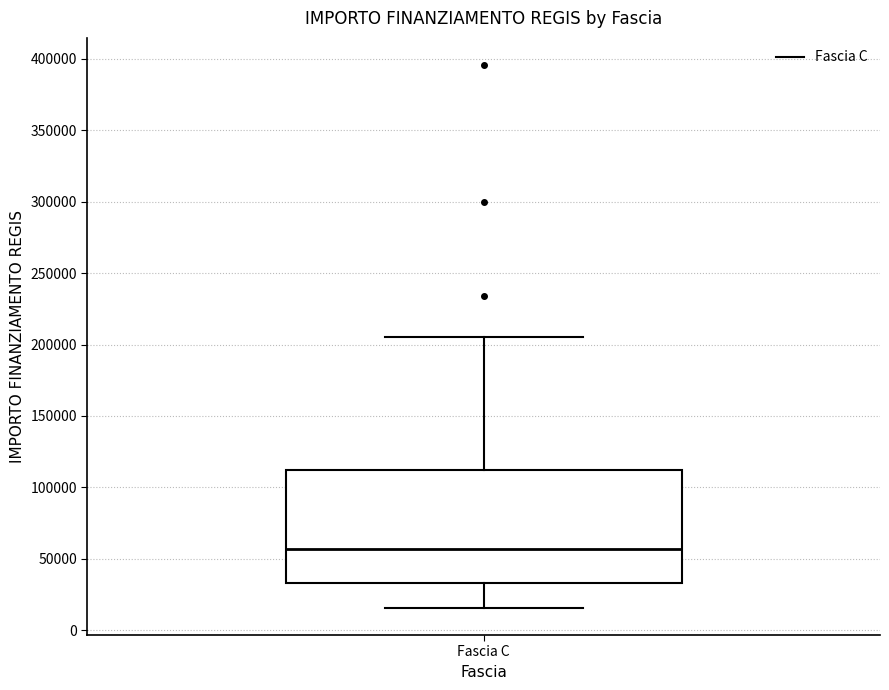

Where is the upper edge of the box for Fascia C on the y-axis? The values are not printed on the chart, so give them approximately, as read against the axis.

115000